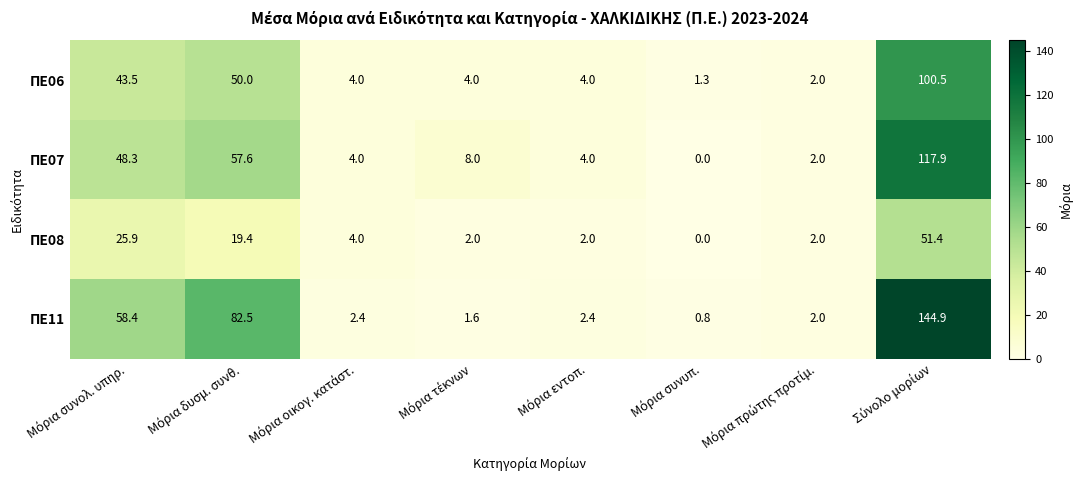

What is the lowest value of the ΠΕ06 series?

1.3